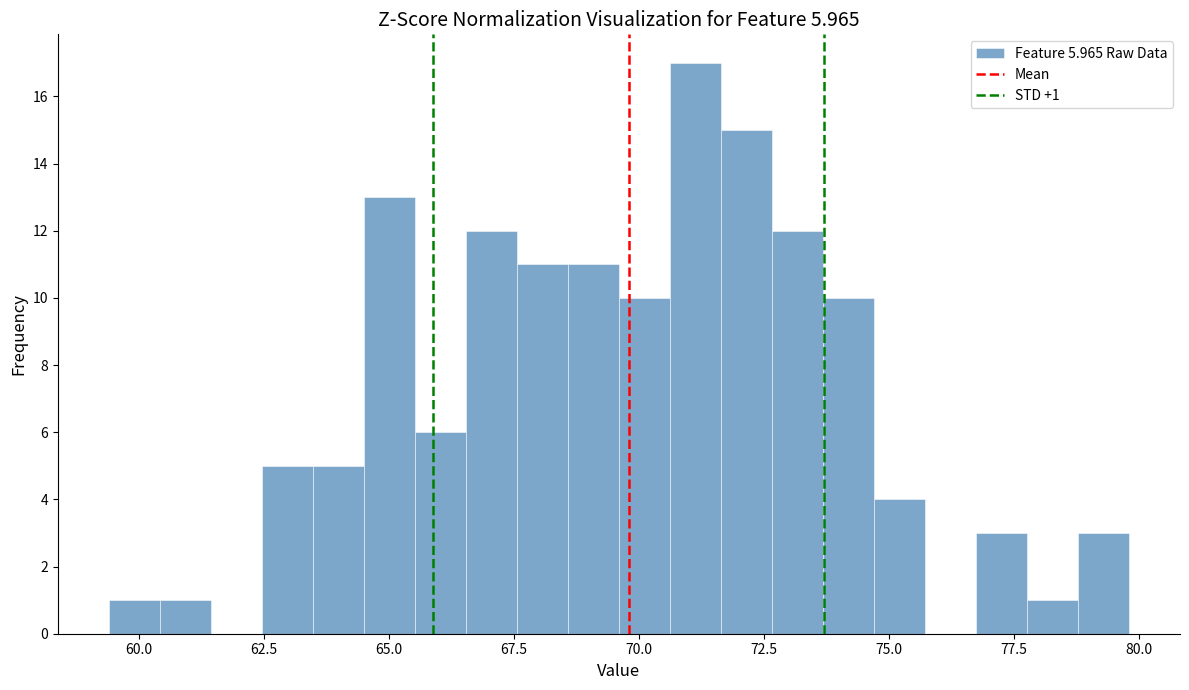

Around what value on the x-axis is the tallest bar? Give the approximate position of its centre, as read against the axis.

71.0